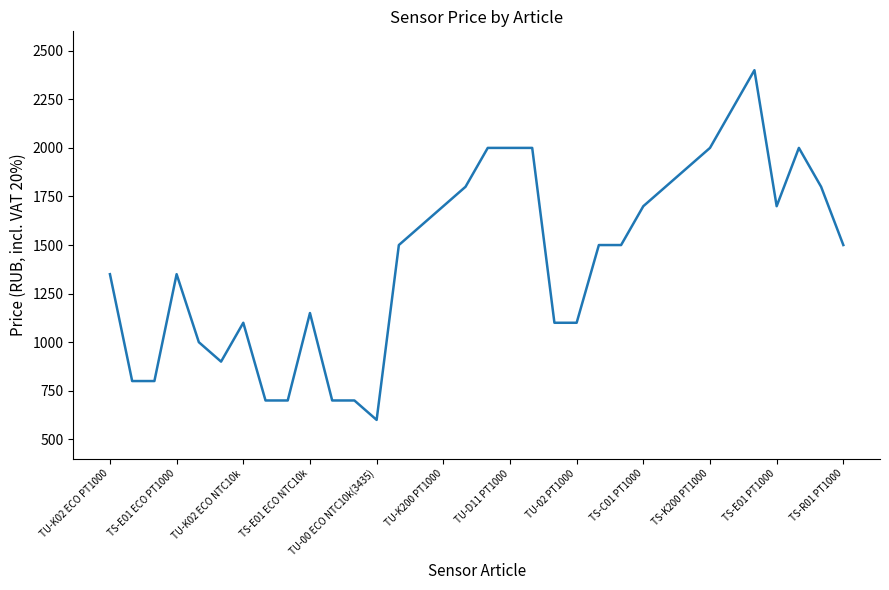

What is the smallest value displayed?

600